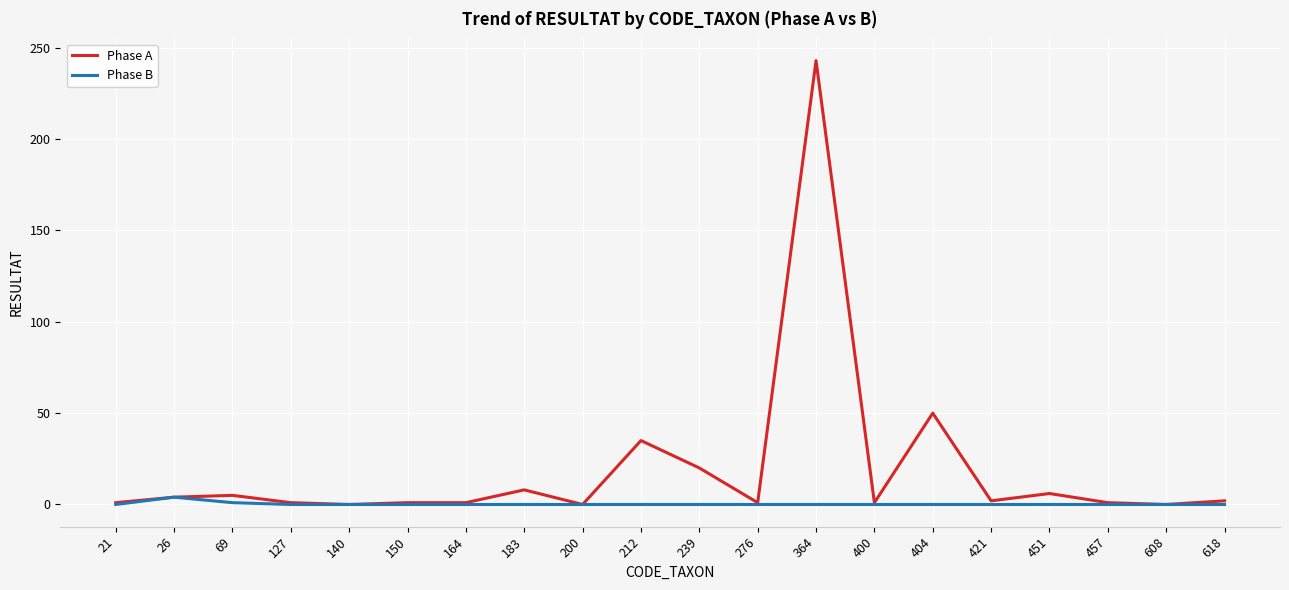

Which series has the largest total across all categories?

Phase A